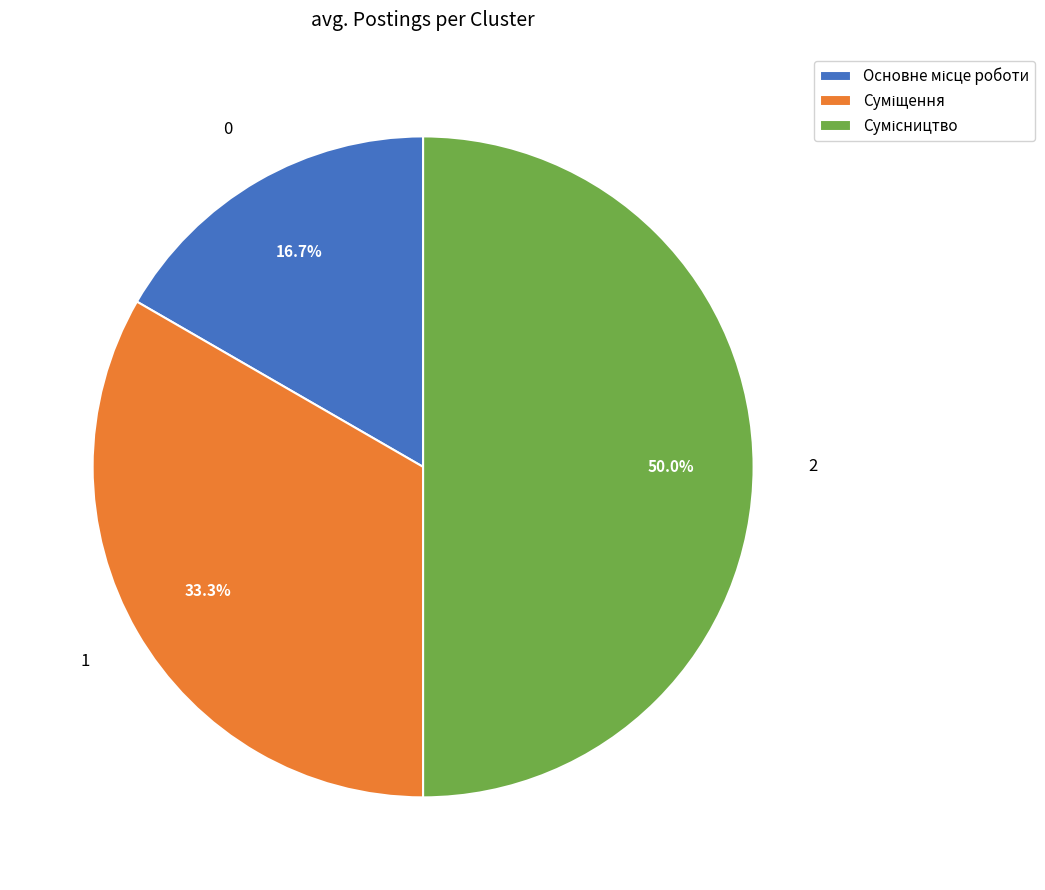

Does Суміщення account for over 50% of the chart?

No